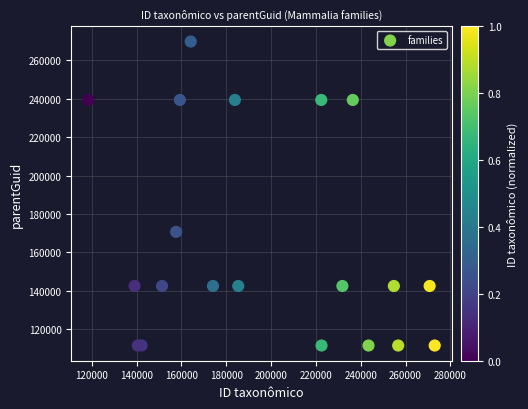

What Y value in the scatter plot is closest to 190670?

170706